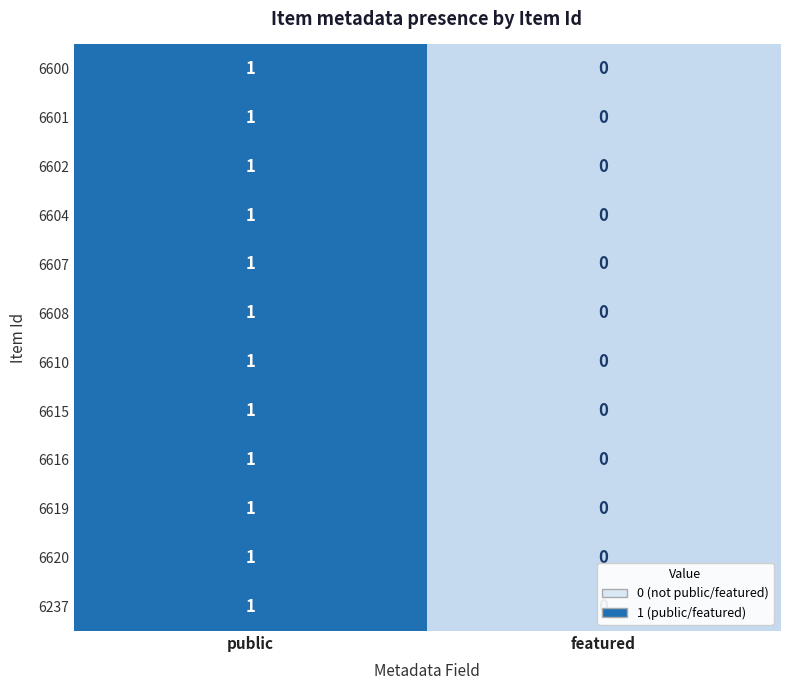

At which label is 6608 closest to 0?

featured